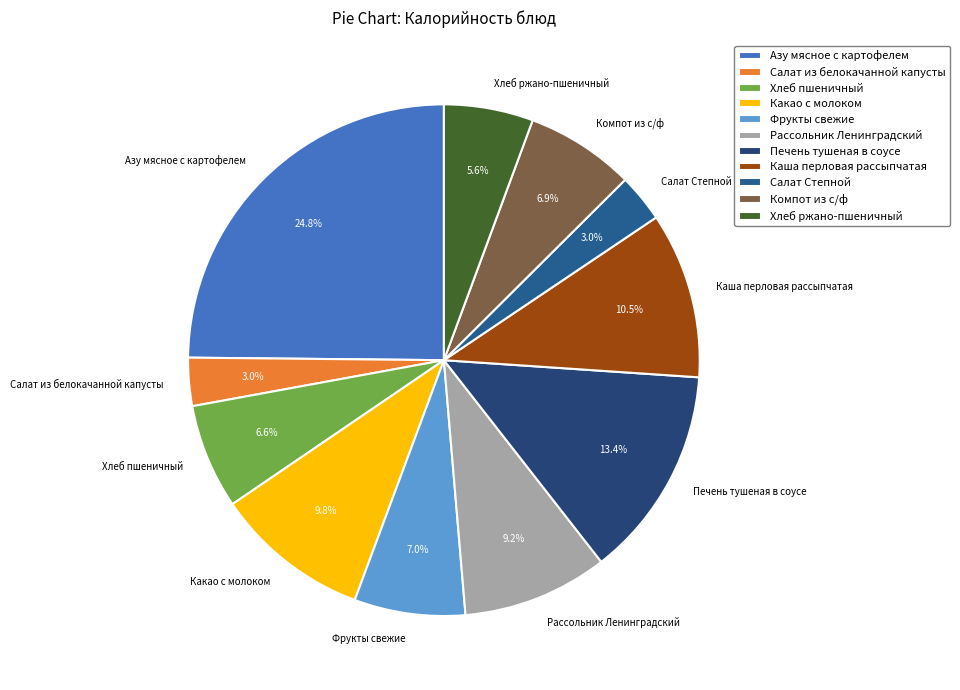

To the nearest percent, what is the average slice percentage?

9%